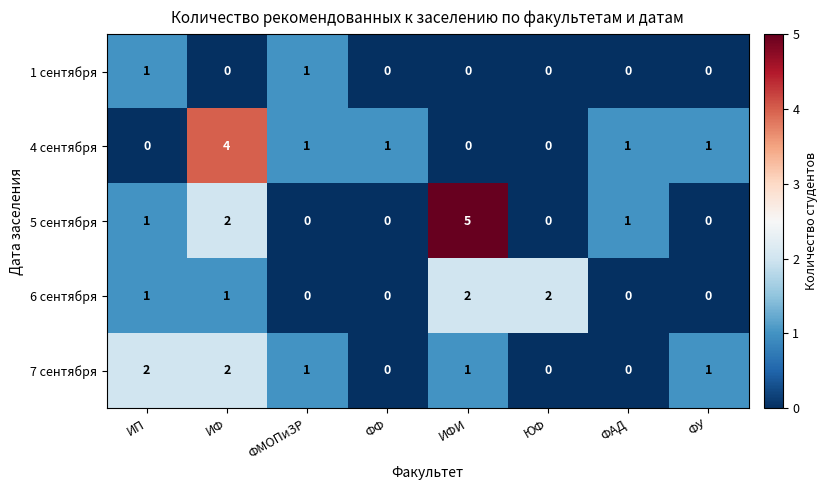

How many categories are shown in the chart?

8